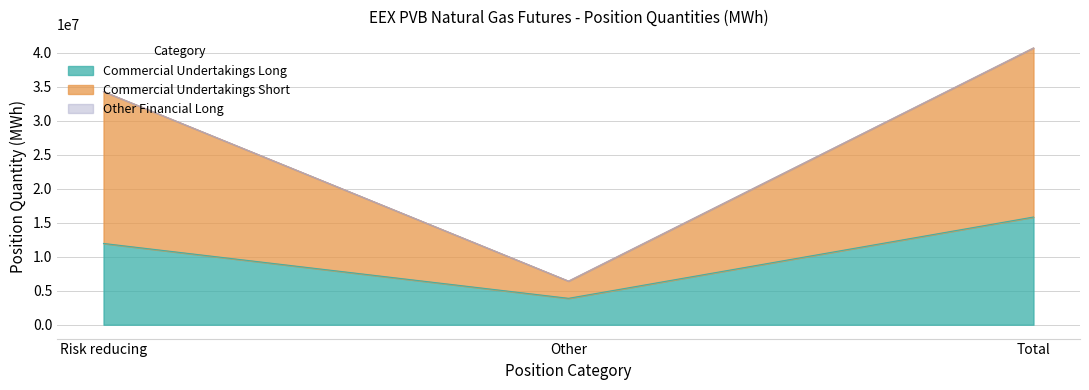

Which label corresponds to the largest value in the chart?

Total